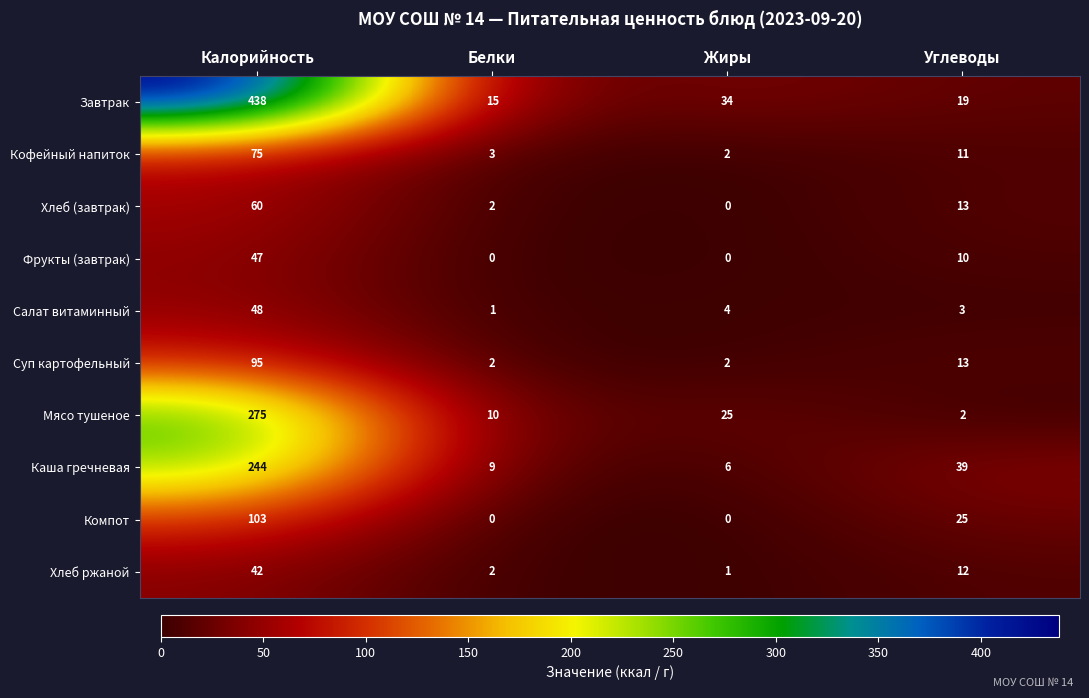

How many data points does each series have?

4